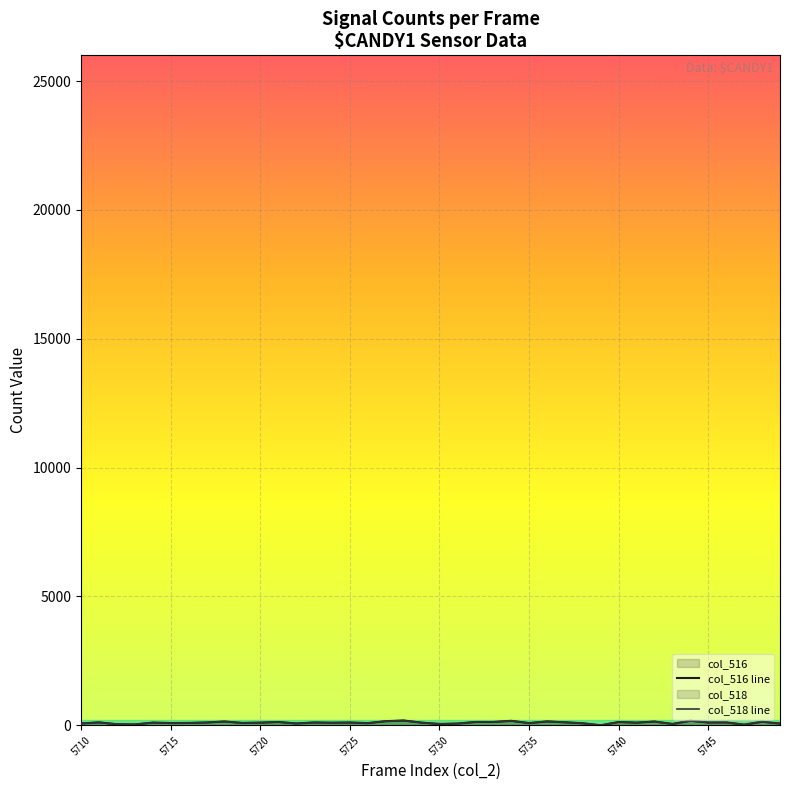

Reading left to right, transcribe all the data shown in this chart.

col_516: 70	113	41	33	103	87	91	108	147	91	103	128	71	109	99	107	84	159	185	103	51	66	128	128	173	85	150	116	78	0	127	103	145	52	175	109	112	24	139	67
col_518: 69	113	40	33	103	87	91	108	147	91	103	128	71	109	99	107	84	159	185	103	51	66	128	128	173	85	150	116	78	0	127	103	145	49	175	108	112	24	139	67